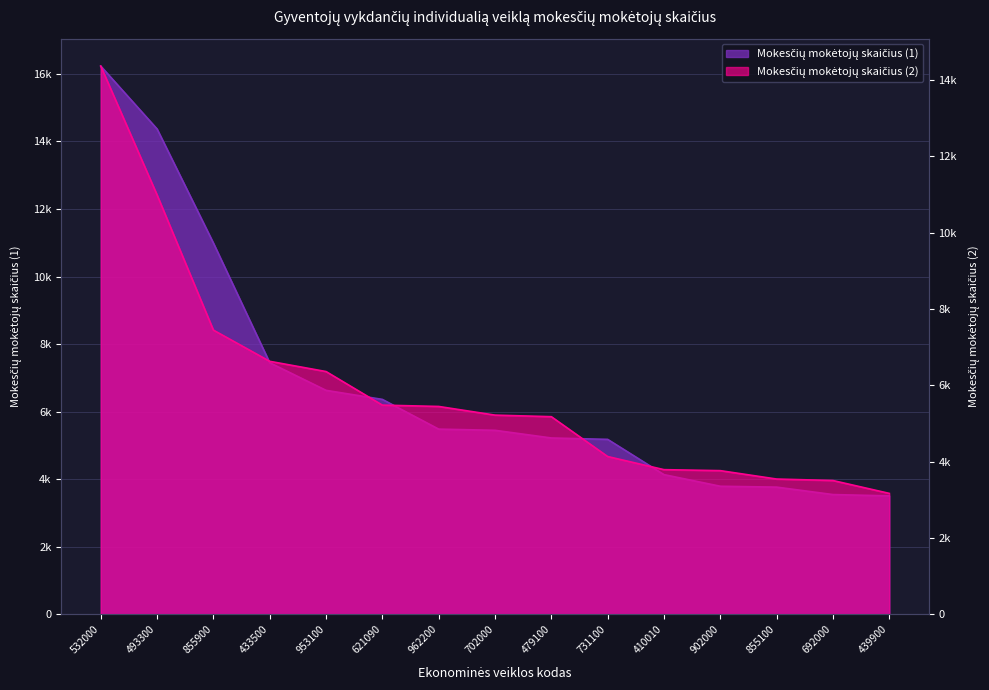

What are all the series names shown in the legend?

Mokesčių mokėtojų skaičius (1), Mokesčių mokėtojų skaičius (2)